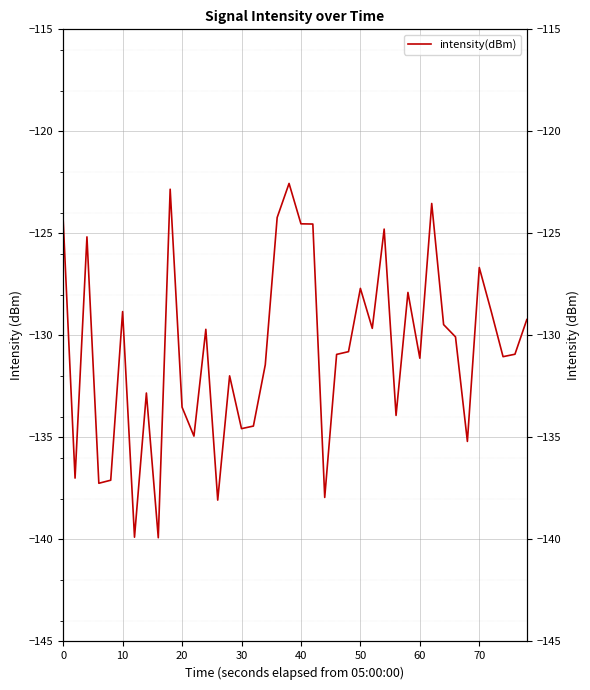

Is it true that the value at 11 is -53.8?

False